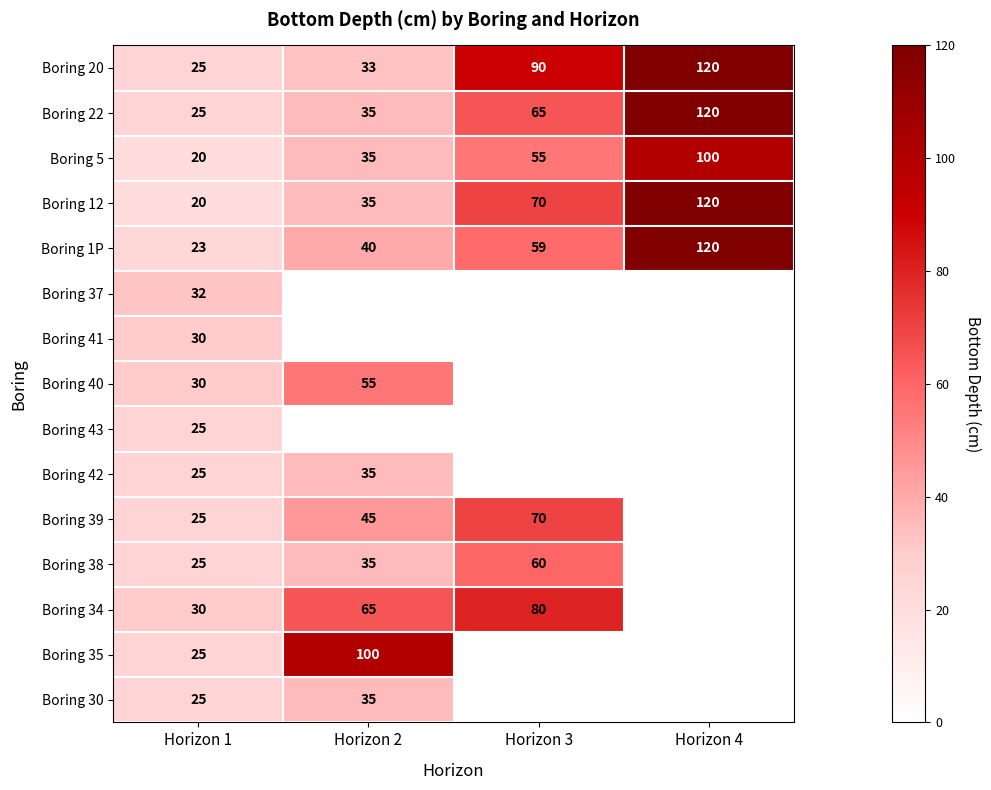

At which label does Boring 20 reach its peak?

Horizon 4